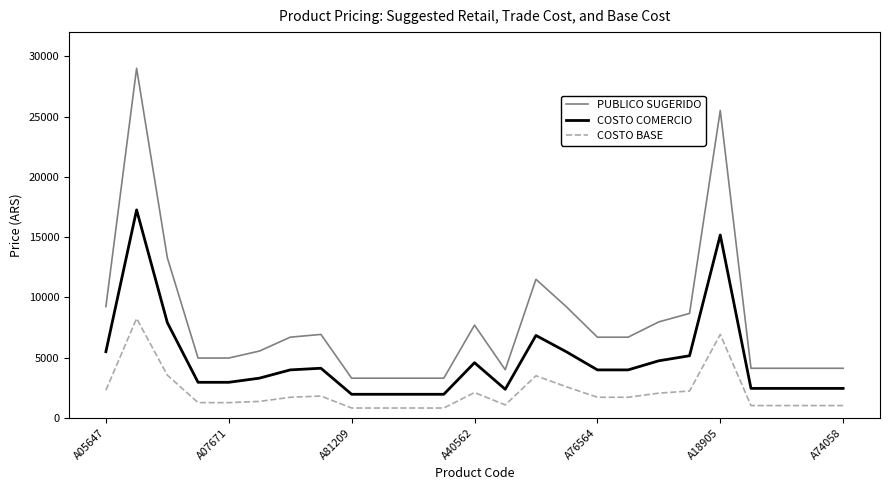

Which series has the largest range (max minus min)?

PUBLICO SUGERIDO